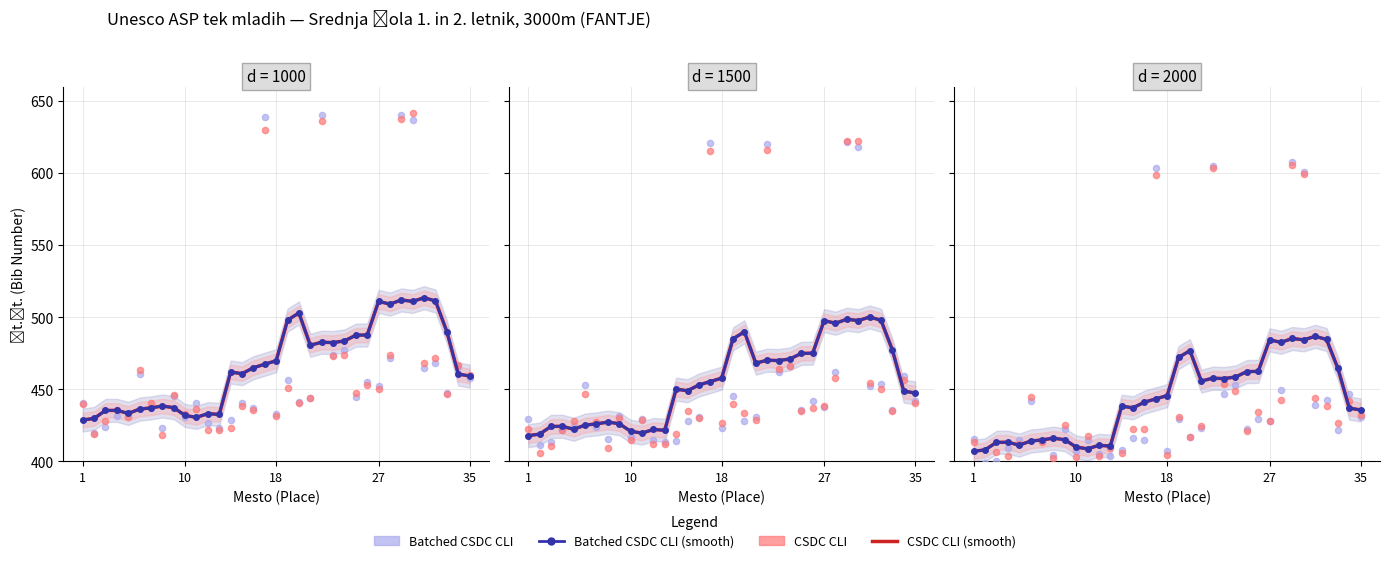

At how many categories does at least one series exceed 505?

4